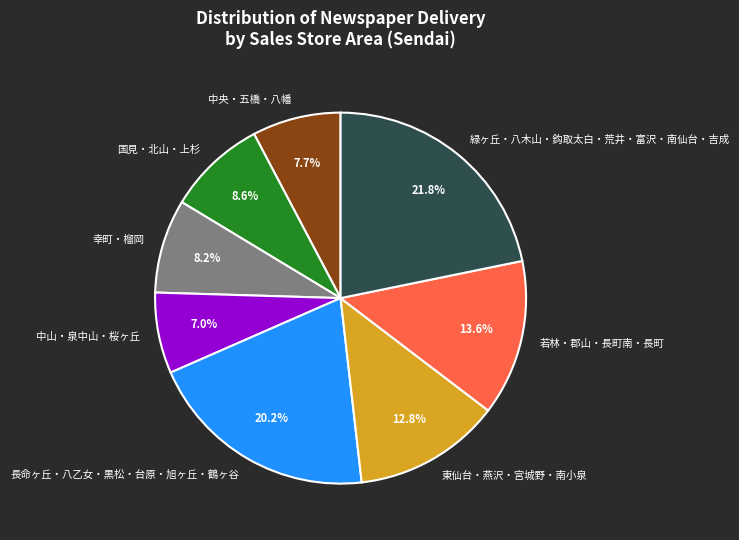

Does 国見・北山・上杉 account for over 50% of the chart?

No